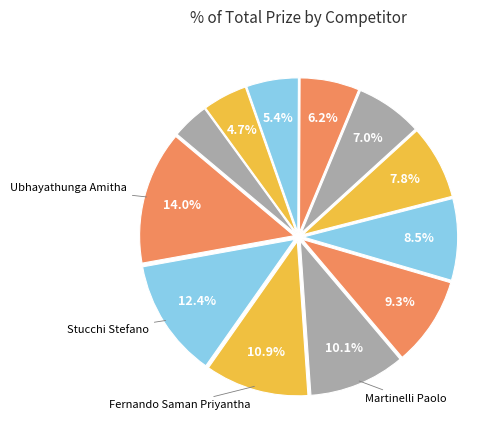

Which slice is the largest?

Ubhayathunga Amitha